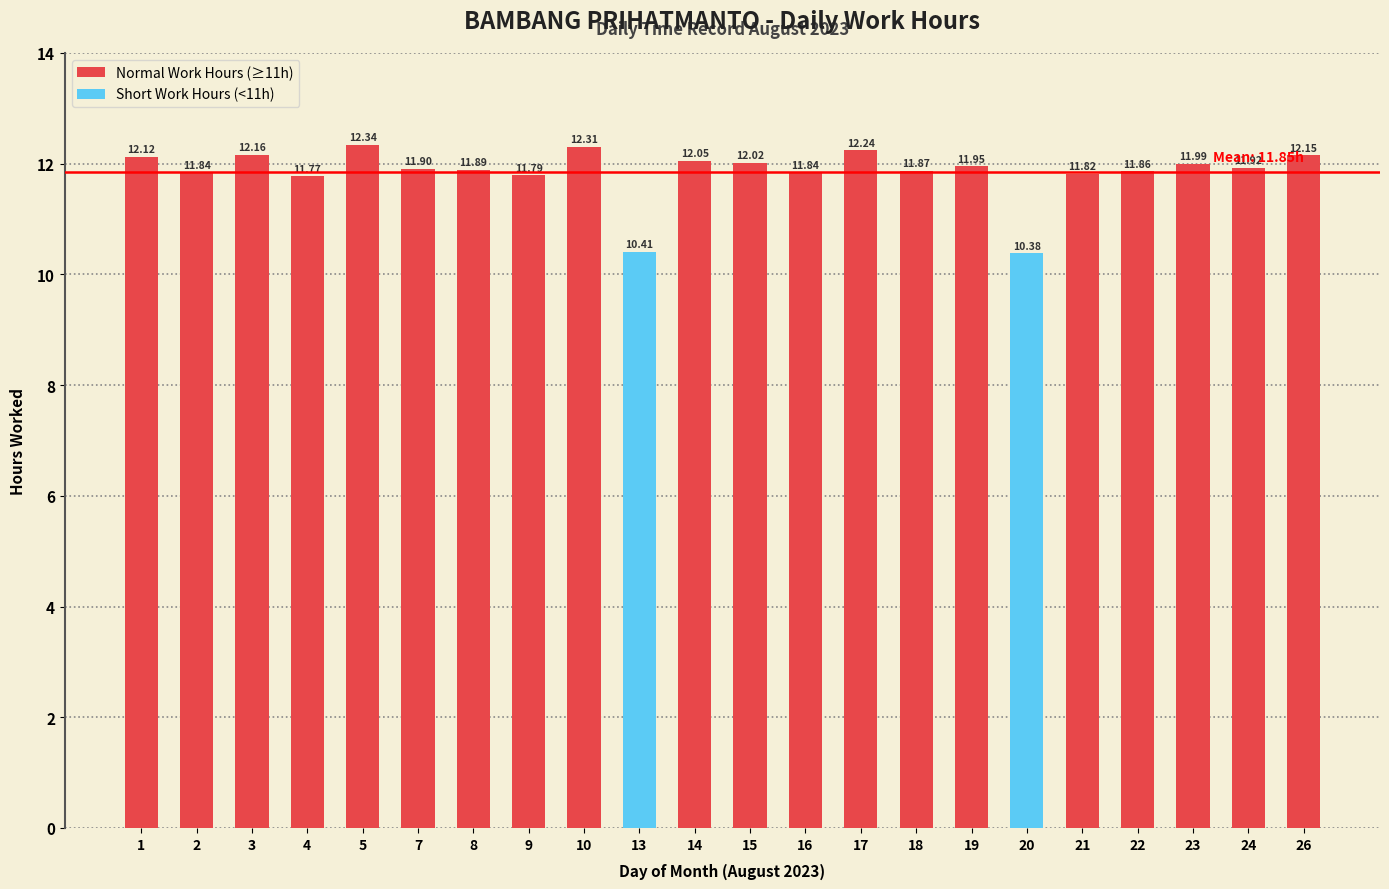

What is the sum of all values?

260.6